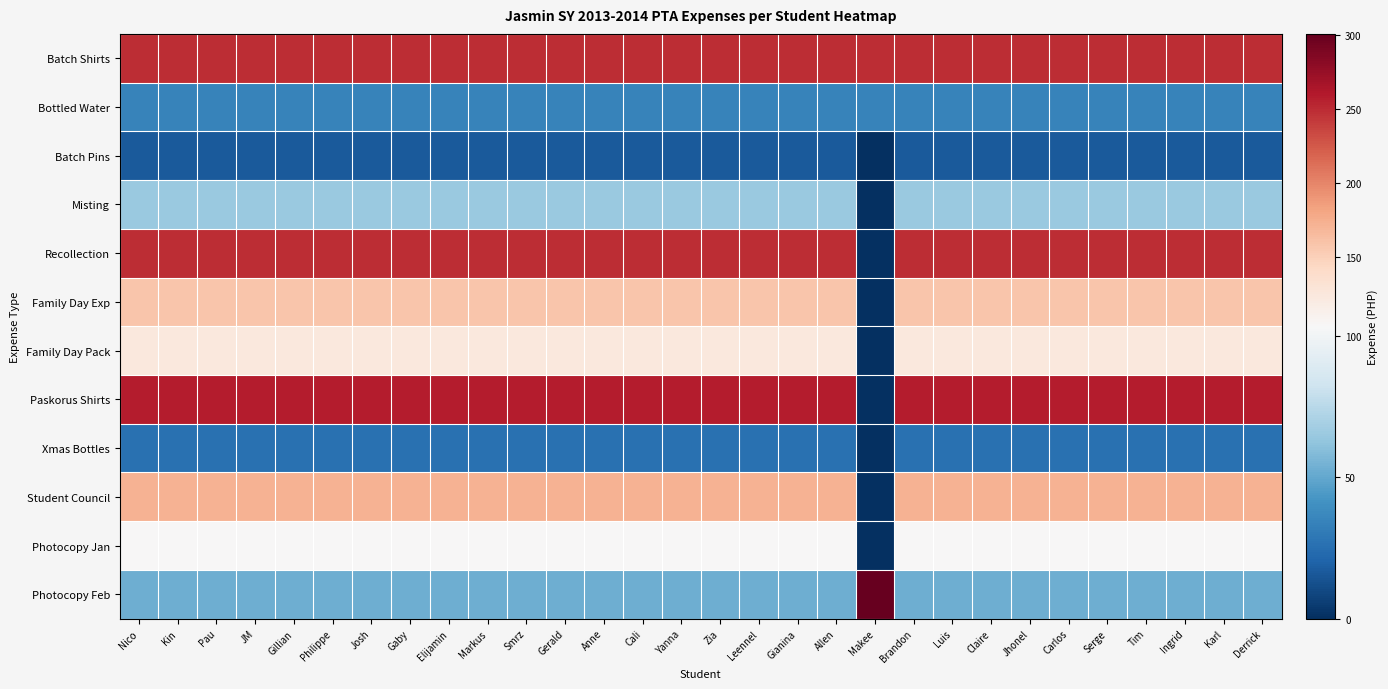

Reading left to right, list all the values displayed in this chart.

Batch Shirts: Nico=250.0	Kin=250.0	Pau=250.0	JM=250.0	Gillian=250.0	Philippe=250.0	Josh=250.0	Gaby=250.0	Elijamin=250.0	Markus=250.0	Smrz=250.0	Gerald=250.0	Anne=250.0	Cali=250.0	Yanna=250.0	Zia=250.0	Leennel=250.0	Gianina=250.0	Allen=250.0	Makee=250.0	Brandon=250.0	Luis=250.0	Claire=250.0	Jhonel=250.0	Carlos=250.0	Serge=250.0	Tim=250.0	Ingrid=250.0	Karl=250.0	Derrick=250.0
Bottled Water: Nico=34.3	Kin=34.3	Pau=34.3	JM=34.3	Gillian=34.3	Philippe=34.3	Josh=34.3	Gaby=34.3	Elijamin=34.3	Markus=34.3	Smrz=34.3	Gerald=34.3	Anne=34.3	Cali=34.3	Yanna=34.3	Zia=34.3	Leennel=34.3	Gianina=34.3	Allen=34.3	Makee=34.3	Brandon=34.3	Luis=34.3	Claire=34.3	Jhonel=34.3	Carlos=34.3	Serge=34.3	Tim=34.3	Ingrid=34.3	Karl=34.3	Derrick=34.3
Batch Pins: Nico=16.7	Kin=16.7	Pau=16.7	JM=16.7	Gillian=16.7	Philippe=16.7	Josh=16.7	Gaby=16.7	Elijamin=16.7	Markus=16.7	Smrz=16.7	Gerald=16.7	Anne=16.7	Cali=16.7	Yanna=16.7	Zia=16.7	Leennel=16.7	Gianina=16.7	Allen=16.7	Makee=0.0	Brandon=16.7	Luis=16.7	Claire=16.7	Jhonel=16.7	Carlos=16.7	Serge=16.7	Tim=16.7	Ingrid=16.7	Karl=16.7	Derrick=16.7
Misting: Nico=64.7	Kin=64.7	Pau=64.7	JM=64.7	Gillian=64.7	Philippe=64.7	Josh=64.7	Gaby=64.7	Elijamin=64.7	Markus=64.7	Smrz=64.7	Gerald=64.7	Anne=64.7	Cali=64.7	Yanna=64.7	Zia=64.7	Leennel=64.7	Gianina=64.7	Allen=64.7	Makee=0.0	Brandon=64.7	Luis=64.7	Claire=64.7	Jhonel=64.7	Carlos=64.7	Serge=64.7	Tim=64.7	Ingrid=64.7	Karl=64.7	Derrick=64.7
Recollection: Nico=250.0	Kin=250.0	Pau=250.0	JM=250.0	Gillian=250.0	Philippe=250.0	Josh=250.0	Gaby=250.0	Elijamin=250.0	Markus=250.0	Smrz=250.0	Gerald=250.0	Anne=250.0	Cali=250.0	Yanna=250.0	Zia=250.0	Leennel=250.0	Gianina=250.0	Allen=250.0	Makee=0.0	Brandon=250.0	Luis=250.0	Claire=250.0	Jhonel=250.0	Carlos=250.0	Serge=250.0	Tim=250.0	Ingrid=250.0	Karl=250.0	Derrick=250.0
Family Day Exp: Nico=158.3	Kin=158.3	Pau=158.3	JM=158.3	Gillian=158.3	Philippe=158.3	Josh=158.3	Gaby=158.3	Elijamin=158.3	Markus=158.3	Smrz=158.3	Gerald=158.3	Anne=158.3	Cali=158.3	Yanna=158.3	Zia=158.3	Leennel=158.3	Gianina=158.3	Allen=158.3	Makee=0.0	Brandon=158.3	Luis=158.3	Claire=158.3	Jhonel=158.3	Carlos=158.3	Serge=158.3	Tim=158.3	Ingrid=158.3	Karl=158.3	Derrick=158.3
Family Day Pack: Nico=124.1	Kin=124.1	Pau=124.1	JM=124.1	Gillian=124.1	Philippe=124.1	Josh=124.1	Gaby=124.1	Elijamin=124.1	Markus=124.1	Smrz=124.1	Gerald=124.1	Anne=124.1	Cali=124.1	Yanna=124.1	Zia=124.1	Leennel=124.1	Gianina=124.1	Allen=124.1	Makee=0.0	Brandon=124.1	Luis=124.1	Claire=124.1	Jhonel=124.1	Carlos=124.1	Serge=124.1	Tim=124.1	Ingrid=124.1	Karl=124.1	Derrick=124.1
Paskorus Shirts: Nico=258.6	Kin=258.6	Pau=258.6	JM=258.6	Gillian=258.6	Philippe=258.6	Josh=258.6	Gaby=258.6	Elijamin=258.6	Markus=258.6	Smrz=258.6	Gerald=258.6	Anne=258.6	Cali=258.6	Yanna=258.6	Zia=258.6	Leennel=258.6	Gianina=258.6	Allen=258.6	Makee=0.0	Brandon=258.6	Luis=258.6	Claire=258.6	Jhonel=258.6	Carlos=258.6	Serge=258.6	Tim=258.6	Ingrid=258.6	Karl=258.6	Derrick=258.6
Xmas Bottles: Nico=25.9	Kin=25.9	Pau=25.9	JM=25.9	Gillian=25.9	Philippe=25.9	Josh=25.9	Gaby=25.9	Elijamin=25.9	Markus=25.9	Smrz=25.9	Gerald=25.9	Anne=25.9	Cali=25.9	Yanna=25.9	Zia=25.9	Leennel=25.9	Gianina=25.9	Allen=25.9	Makee=0.0	Brandon=25.9	Luis=25.9	Claire=25.9	Jhonel=25.9	Carlos=25.9	Serge=25.9	Tim=25.9	Ingrid=25.9	Karl=25.9	Derrick=25.9
Student Council: Nico=172.4	Kin=172.4	Pau=172.4	JM=172.4	Gillian=172.4	Philippe=172.4	Josh=172.4	Gaby=172.4	Elijamin=172.4	Markus=172.4	Smrz=172.4	Gerald=172.4	Anne=172.4	Cali=172.4	Yanna=172.4	Zia=172.4	Leennel=172.4	Gianina=172.4	Allen=172.4	Makee=0.0	Brandon=172.4	Luis=172.4	Claire=172.4	Jhonel=172.4	Carlos=172.4	Serge=172.4	Tim=172.4	Ingrid=172.4	Karl=172.4	Derrick=172.4
Photocopy Jan: Nico=103.4	Kin=103.4	Pau=103.4	JM=103.4	Gillian=103.4	Philippe=103.4	Josh=103.4	Gaby=103.4	Elijamin=103.4	Markus=103.4	Smrz=103.4	Gerald=103.4	Anne=103.4	Cali=103.4	Yanna=103.4	Zia=103.4	Leennel=103.4	Gianina=103.4	Allen=103.4	Makee=0.0	Brandon=103.4	Luis=103.4	Claire=103.4	Jhonel=103.4	Carlos=103.4	Serge=103.4	Tim=103.4	Ingrid=103.4	Karl=103.4	Derrick=103.4
Photocopy Feb: Nico=53.2	Kin=53.2	Pau=53.2	JM=53.2	Gillian=53.2	Philippe=53.2	Josh=53.2	Gaby=53.2	Elijamin=53.2	Markus=53.2	Smrz=53.2	Gerald=53.2	Anne=53.2	Cali=53.2	Yanna=53.2	Zia=53.2	Leennel=53.2	Gianina=53.2	Allen=53.2	Makee=301.0	Brandon=53.2	Luis=53.2	Claire=53.2	Jhonel=53.2	Carlos=53.2	Serge=53.2	Tim=53.2	Ingrid=53.2	Karl=53.2	Derrick=53.2